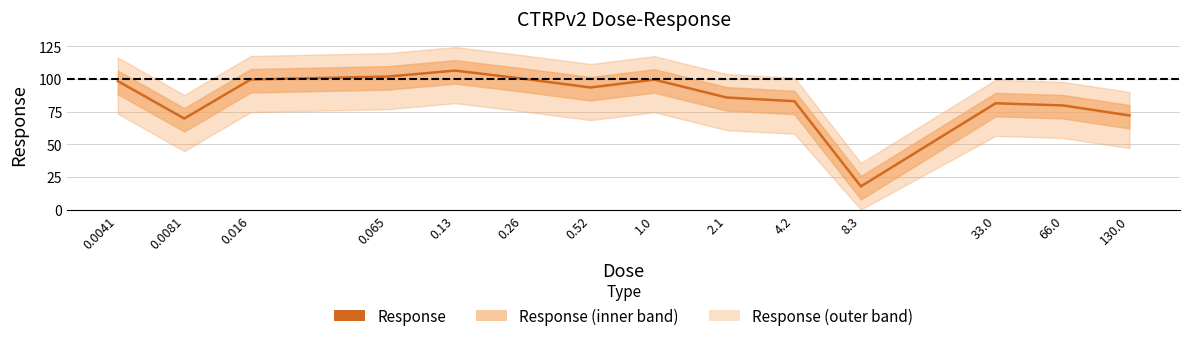

True or false: there are more than 1 points higher than both neighbors.

True